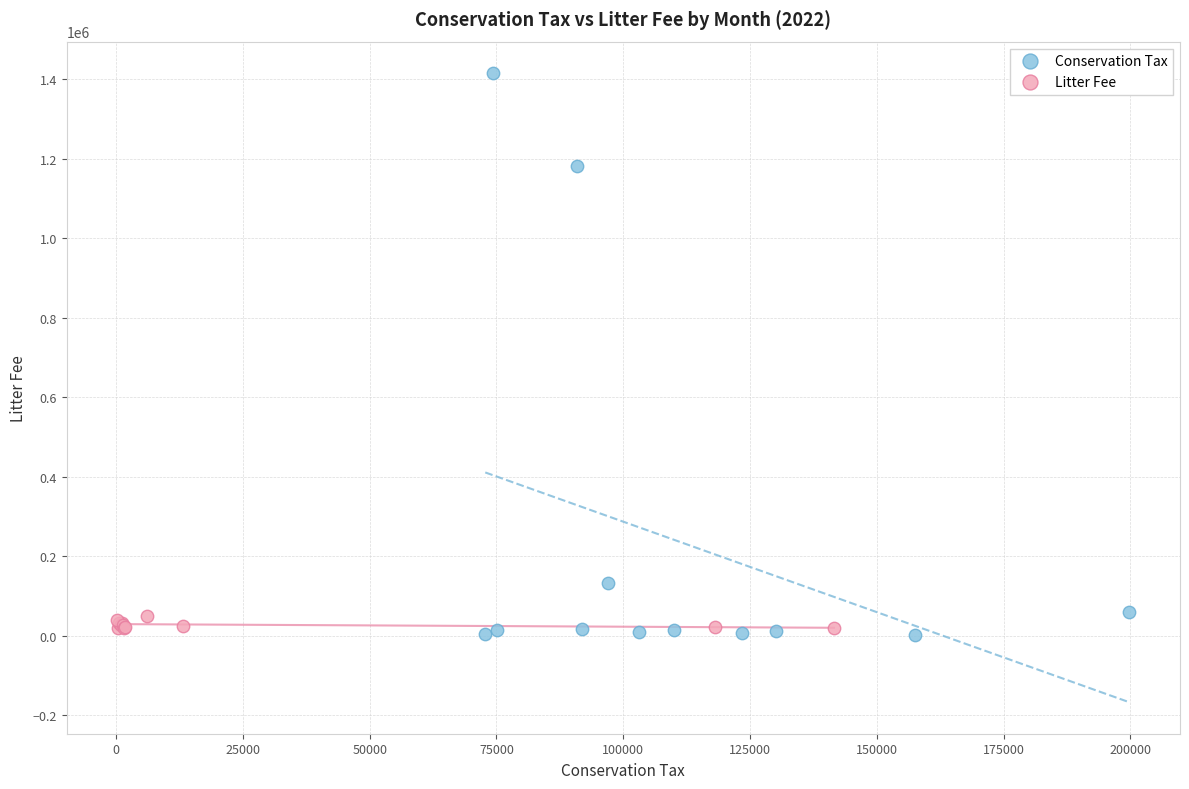

Which series reaches the minimum Y coordinate?

Conservation Tax